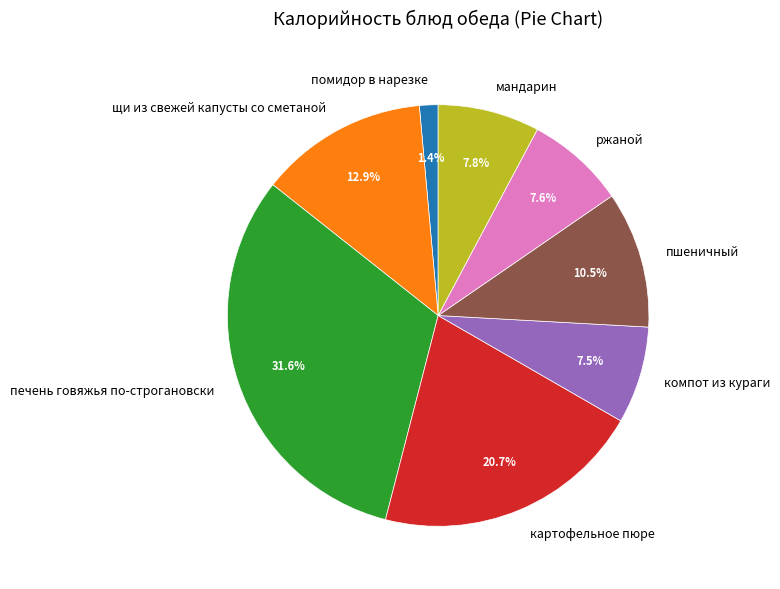

What portion of the pie excludes ржаной?

92.4%